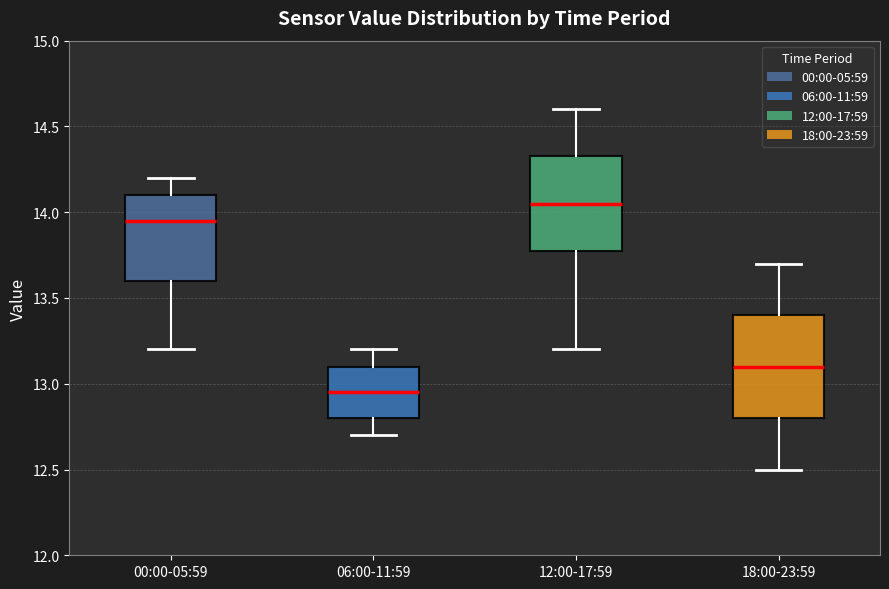

Where does the lower whisker of the box for 06:00-11:59 end on the y-axis? The values are not printed on the chart, so give them approximately, as read against the axis.

12.70